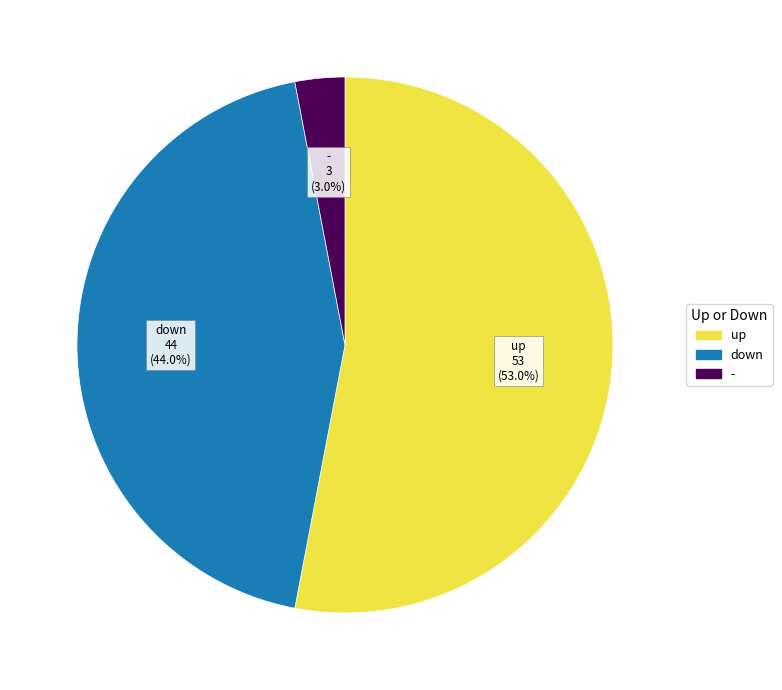

Is there any slice that represents more than half of the pie?

Yes